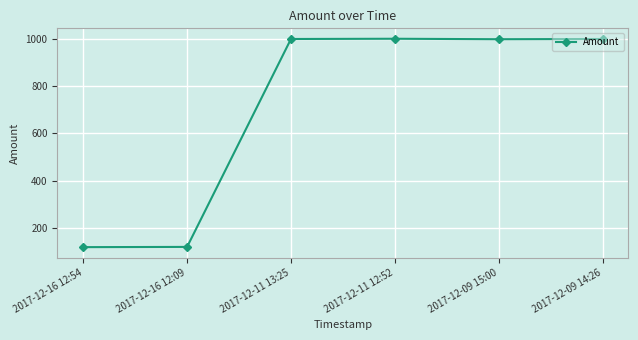

What is the greatest value displayed?

1001